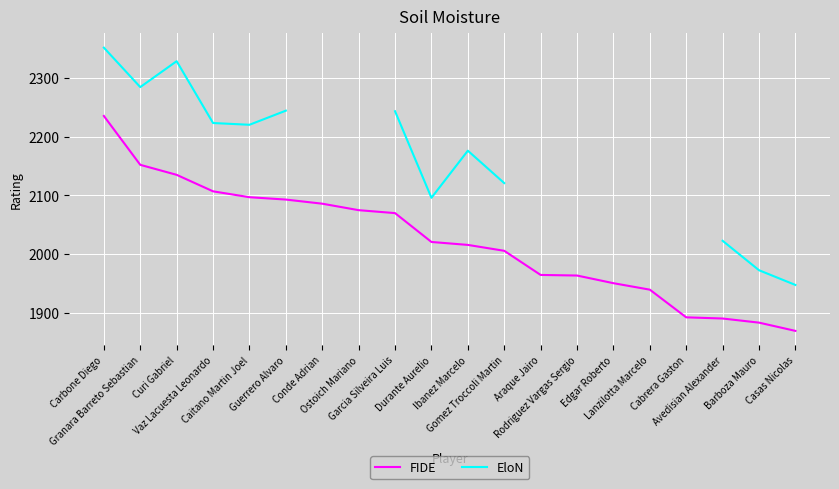

True or false: EloN has more than 1 points higher than both neighbors.

True